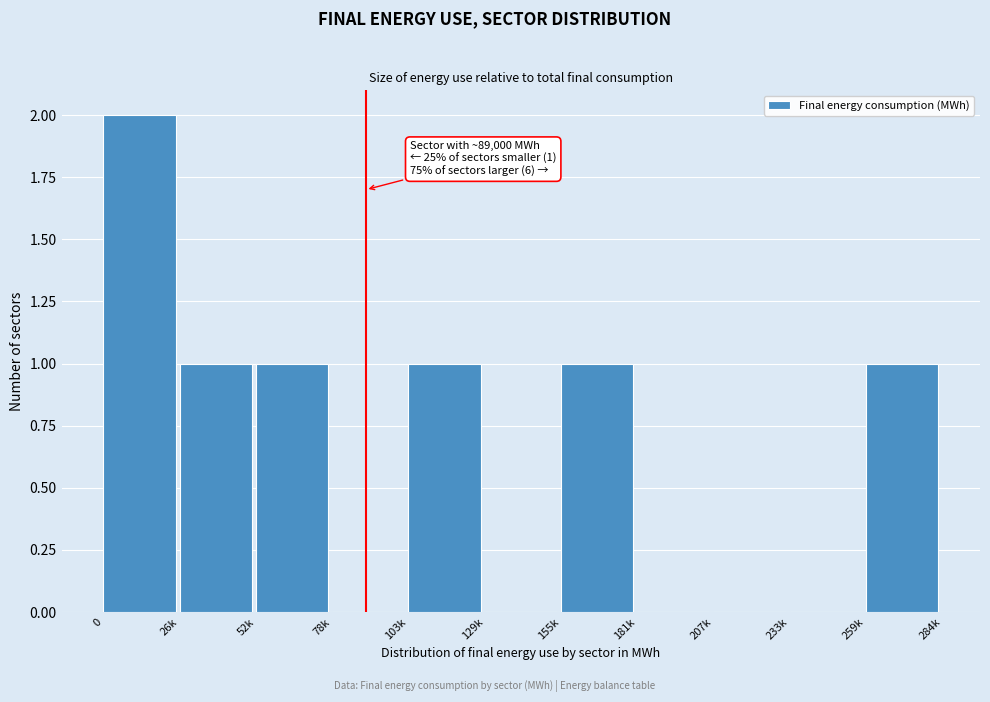

Reading left to right, transcribe all the data shown in this chart.

0=2	26k=1	52k=1	78k=0	103k=1	129k=0	155k=1	181k=0	207k=0	233k=0	259k=1